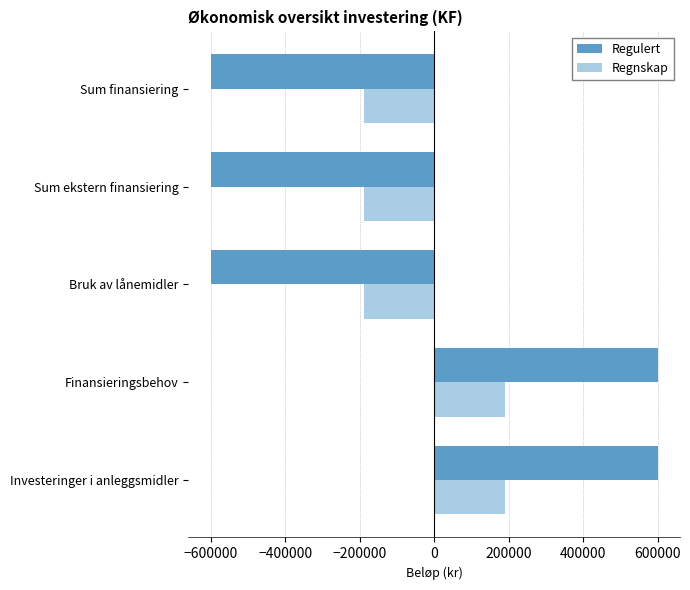

What is the greatest value displayed?

600000